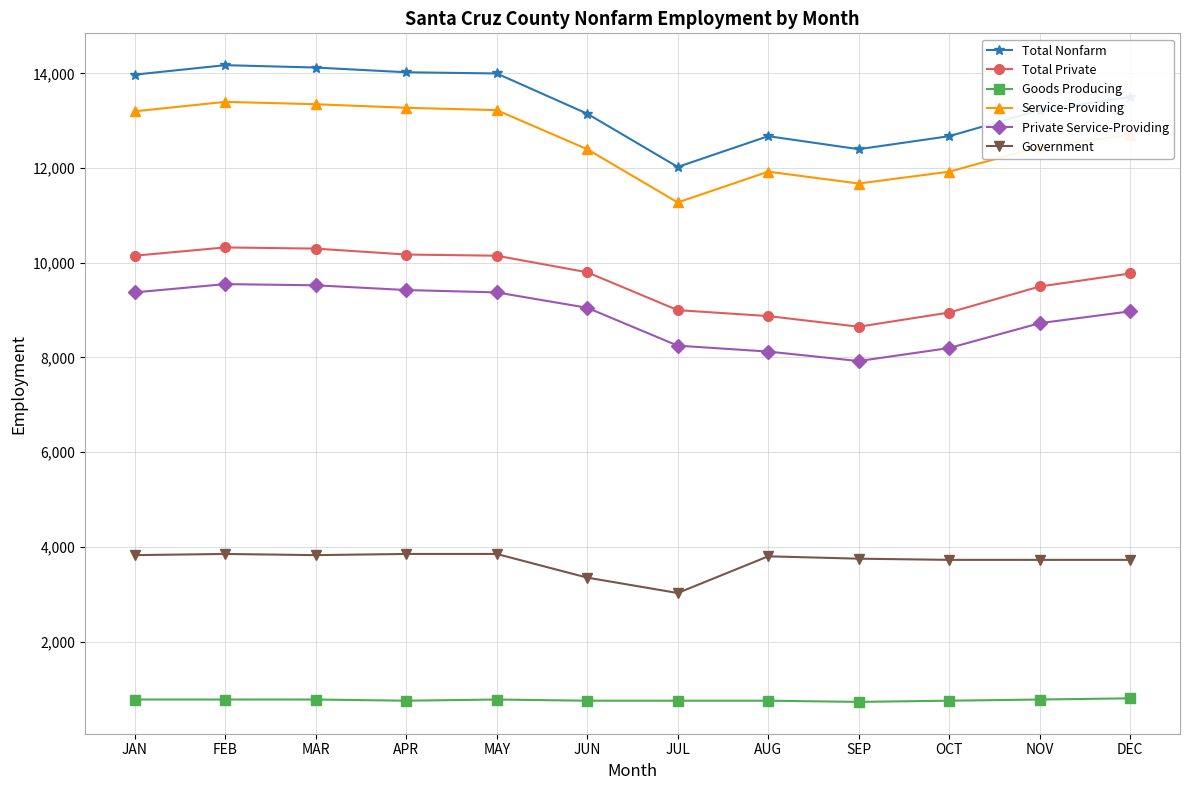

What is the total value across all series at FEB?

52075